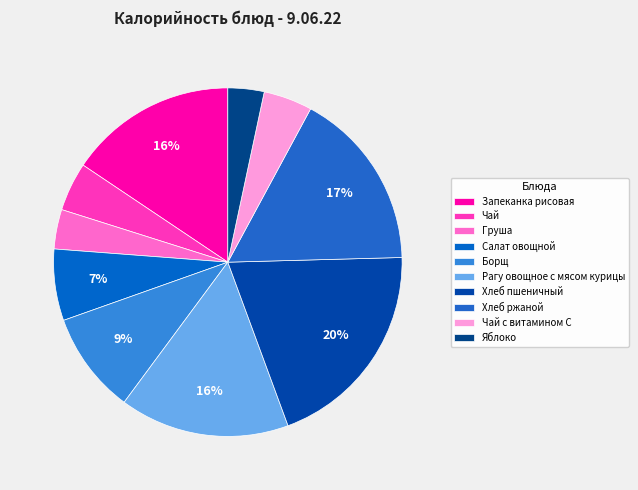

To the nearest percent, what is the combined percentage of Рагу овощное с мясом курицы and Яблоко?

19%